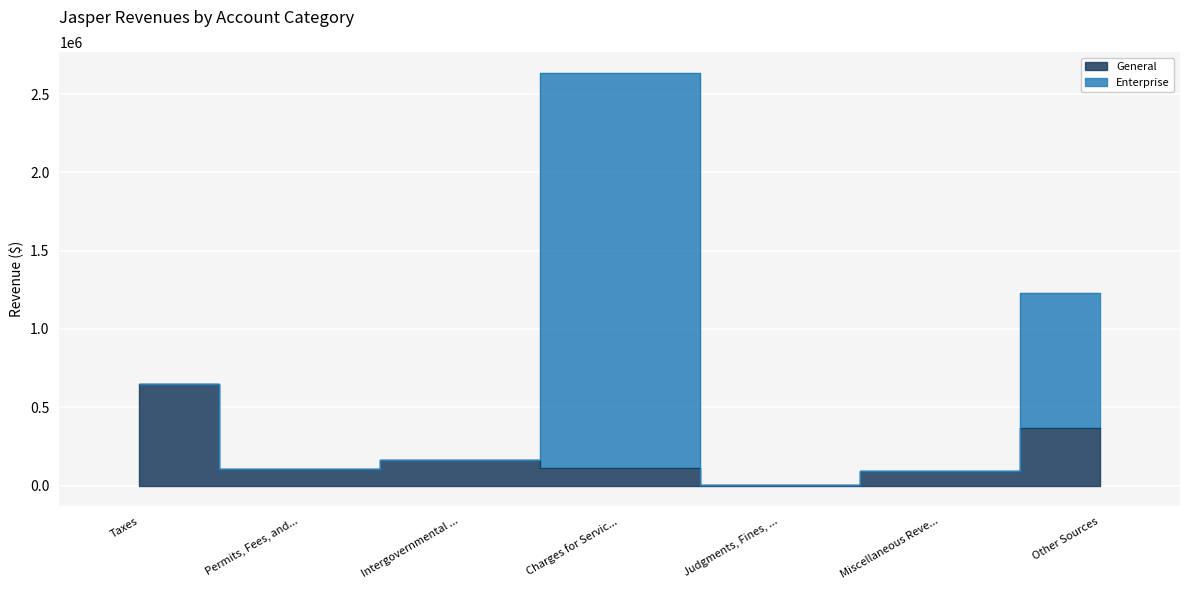

In Enterprise, how many points are higher than both neighbors (excluding endpoints)?

1